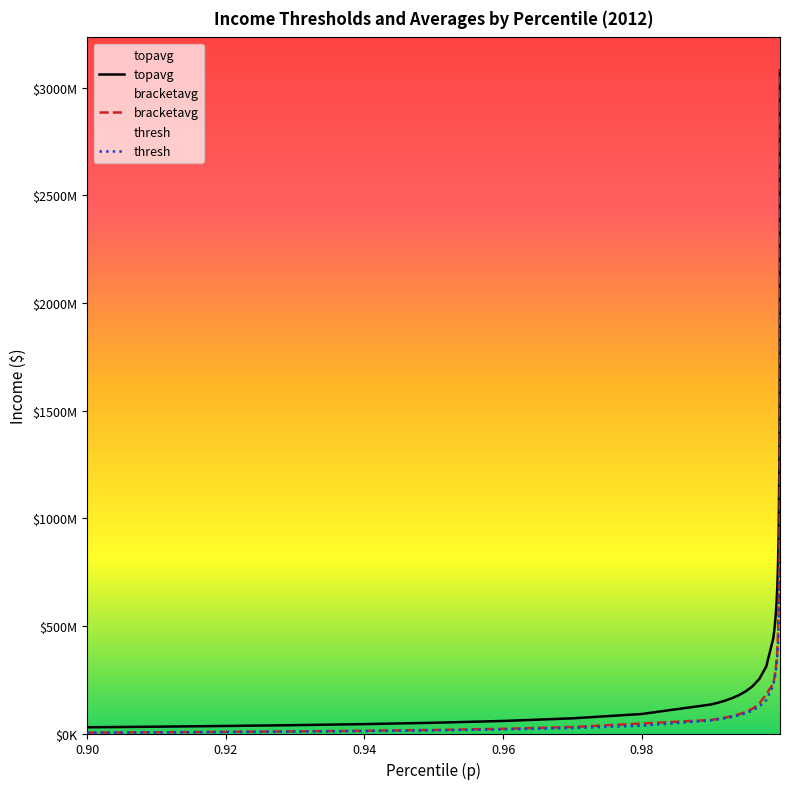

What is the highest value of the bracketavg series?

3079993344.0